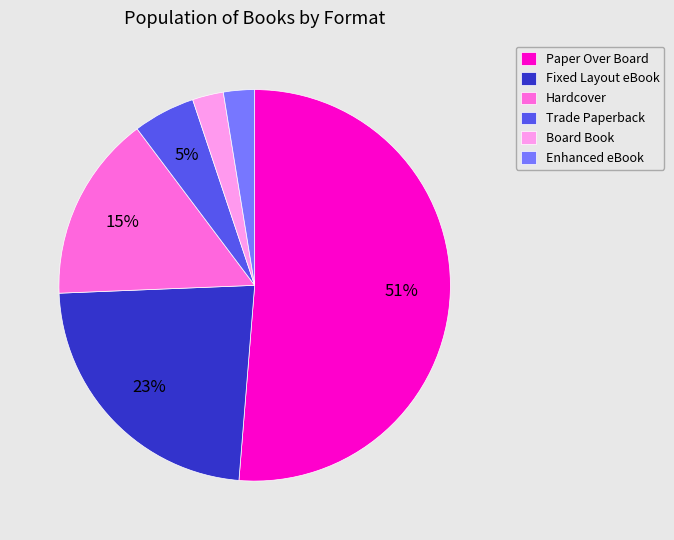

To the nearest percent, what is the average slice percentage?

17%